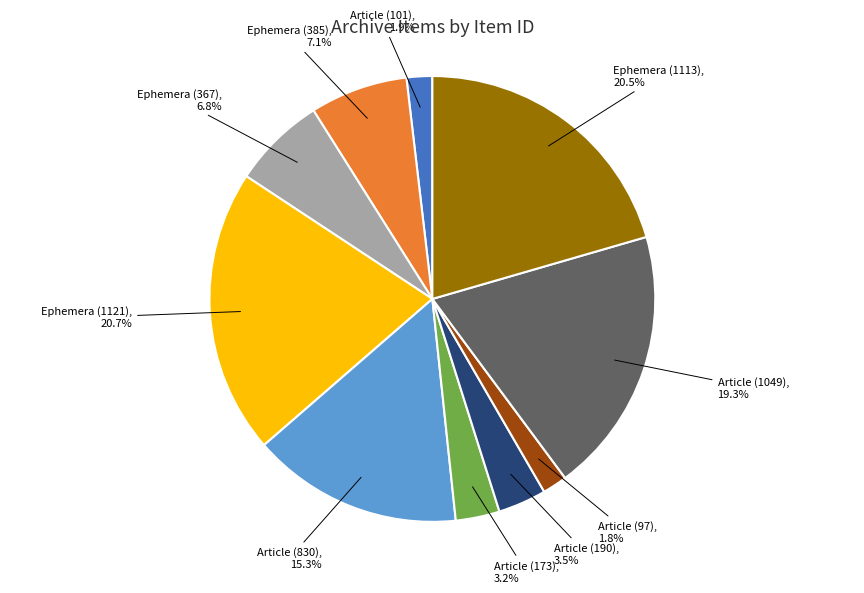

To the nearest percent, what is the average slice percentage?

10%